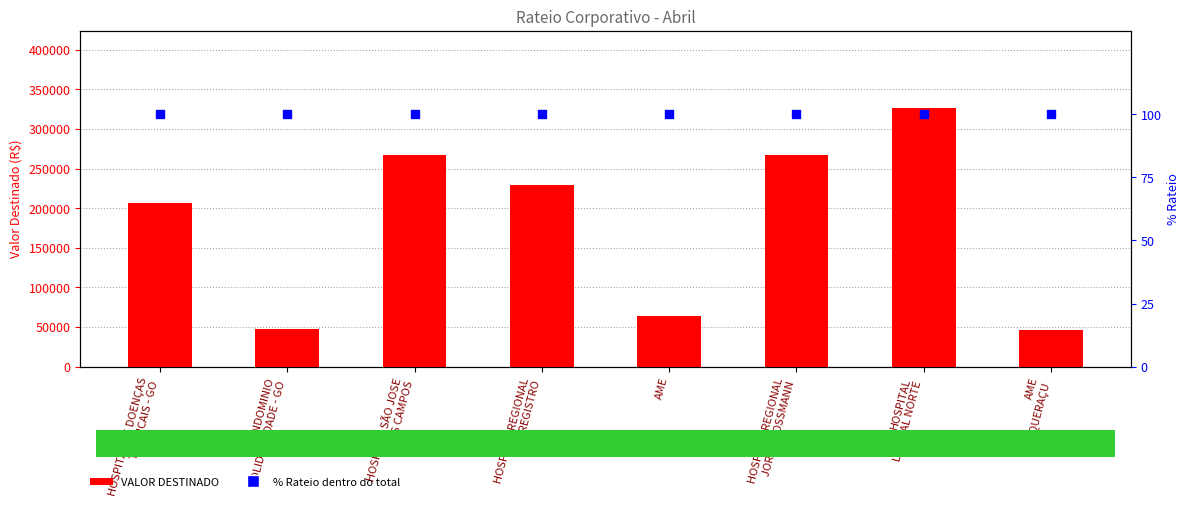

What is the total value across all series at CONDOMINIO
SOLIDARIEDADE - GO?

48166.0